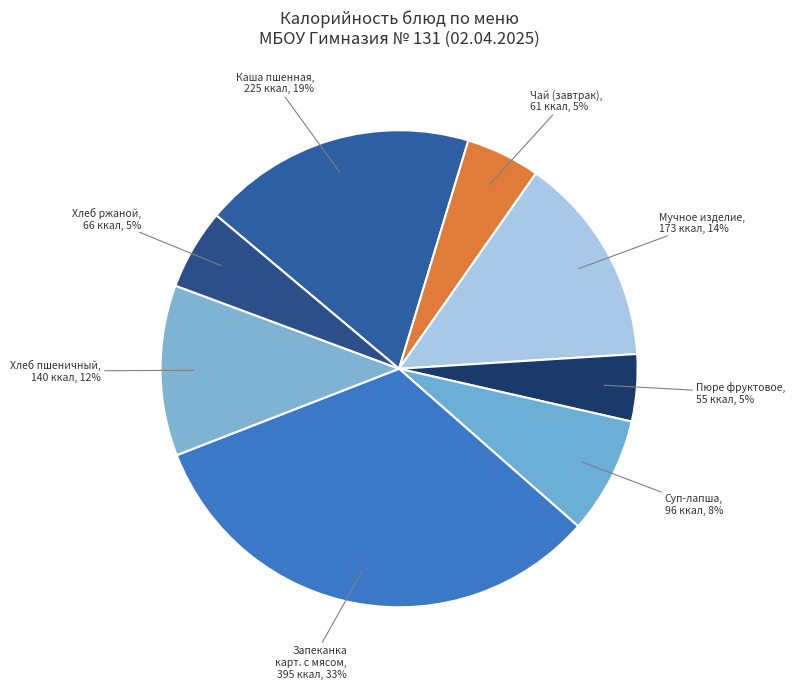

What is the ratio of the value at Чай (завтрак) to the value at Суп-лапша?

0.6